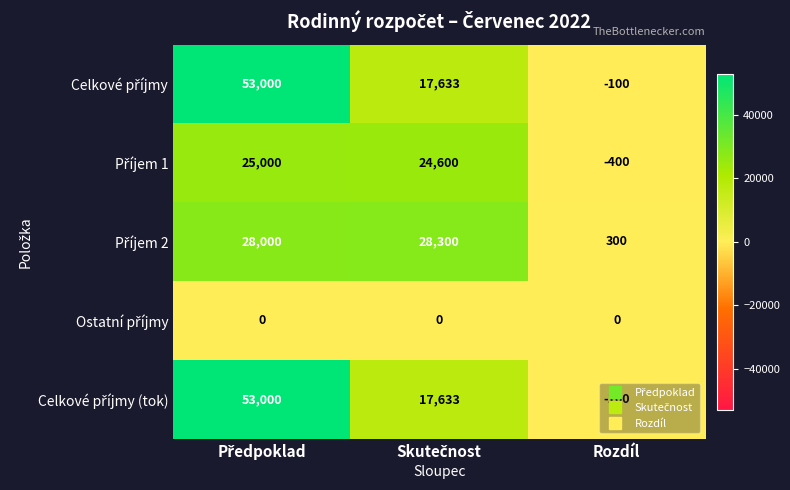

At how many categories does at least one series exceed 165?

3